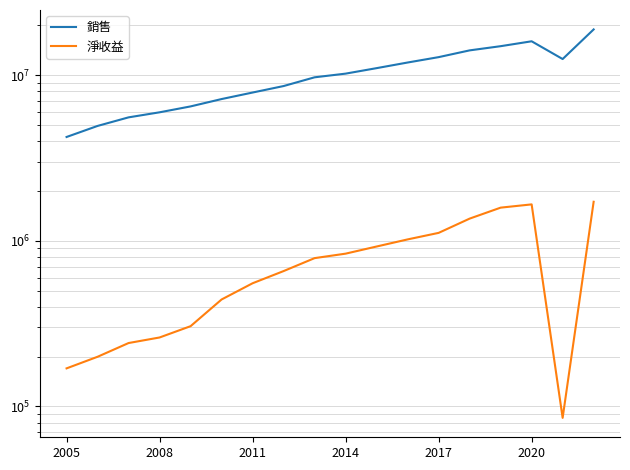

Where is 淨收益 nearest to the value 903985?

10